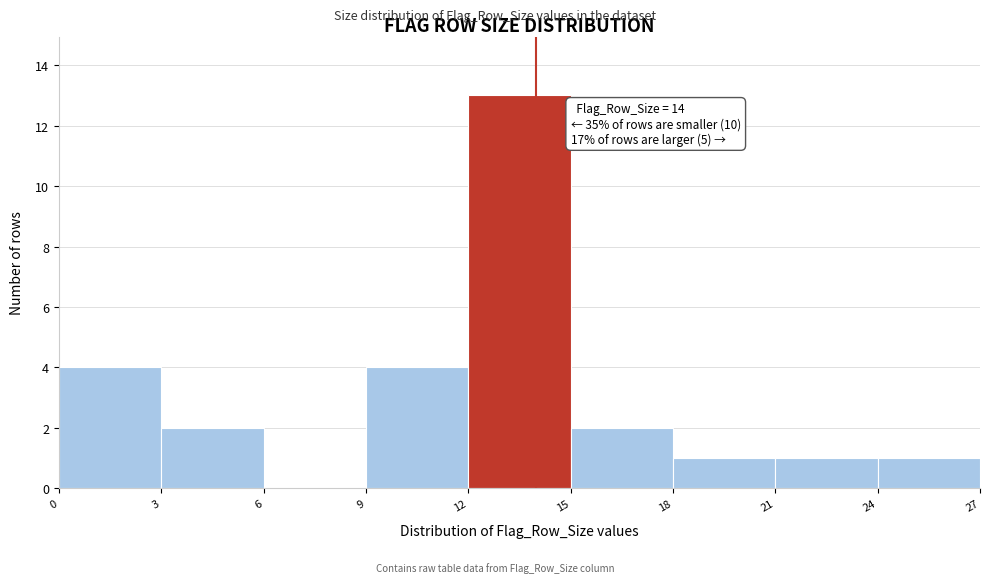

Over which range of the x-axis is the bar tallest?

12 to 15